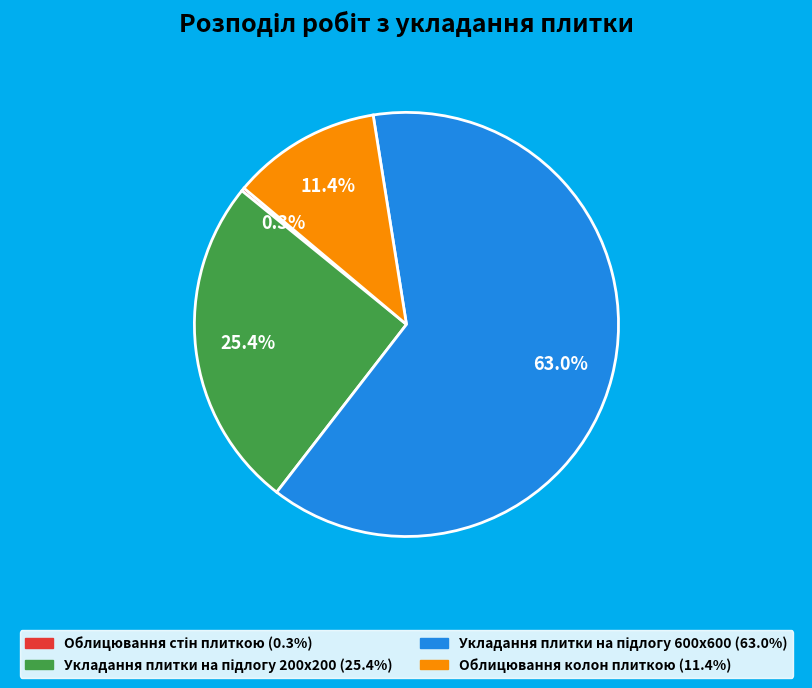

What percentage is NOT represented by Облицювання колон плиткою?

88.6%